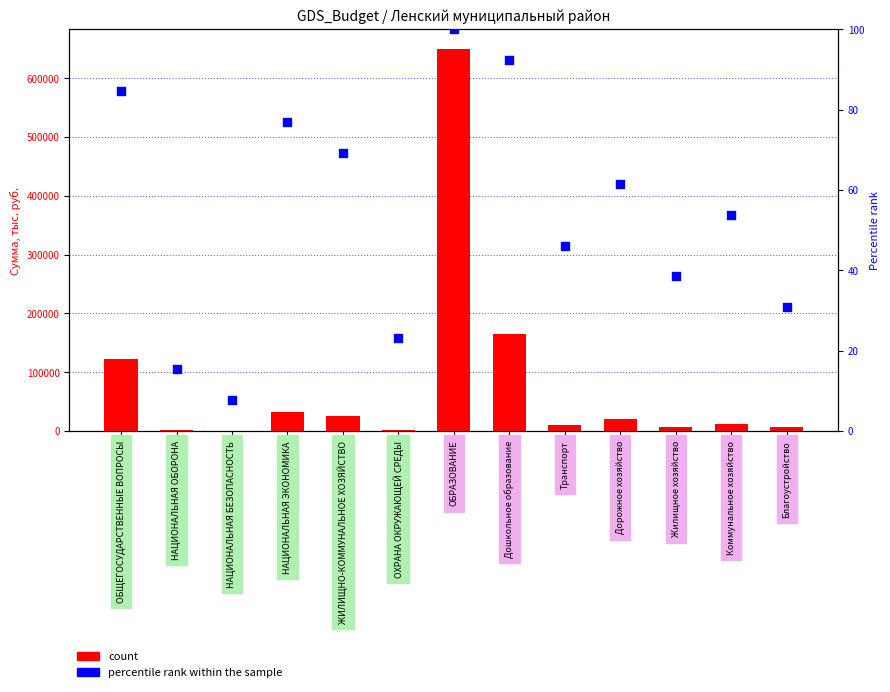

Which series contains the highest Y value?

count